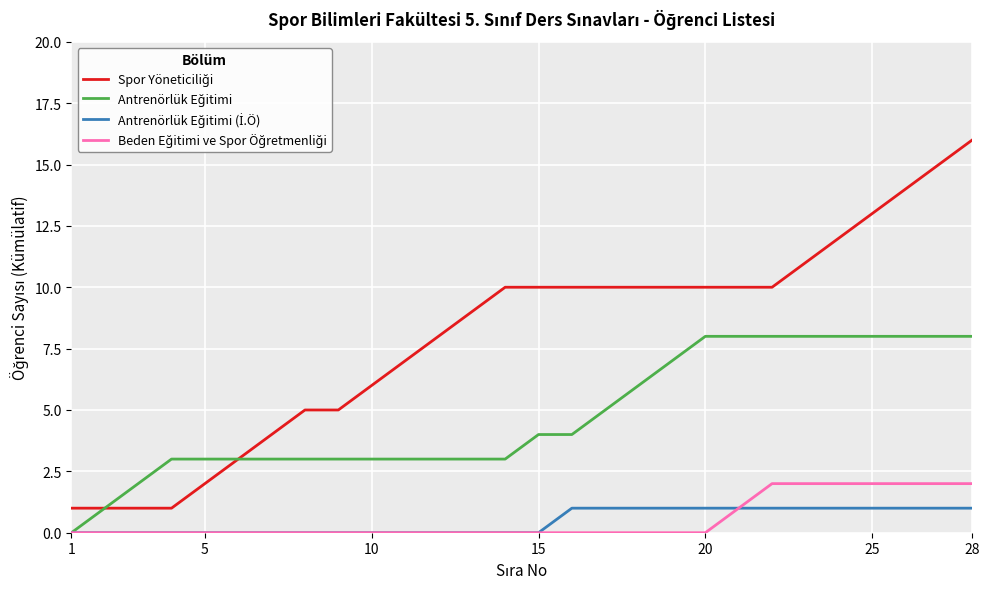

True or false: Antrenörlük Eğitimi and Antrenörlük Eğitimi (İ.Ö) cross at least once.

False